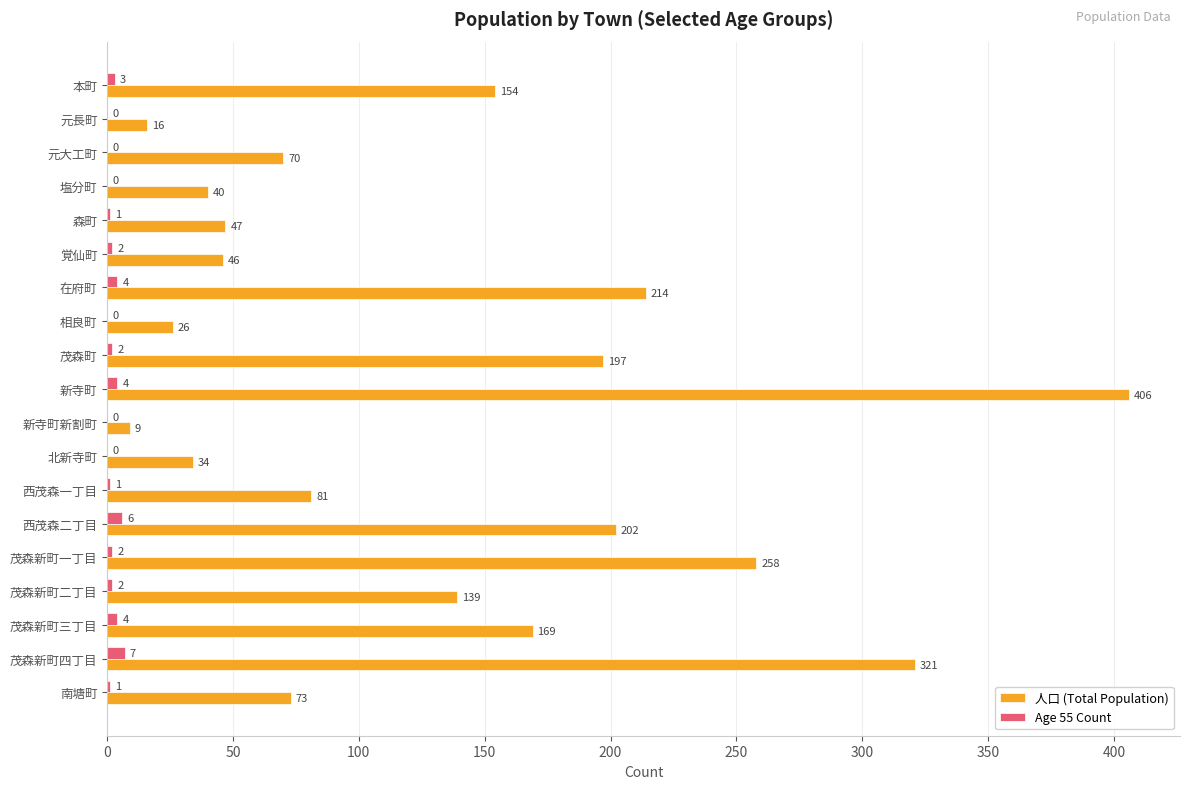

What is the greatest value displayed?

406